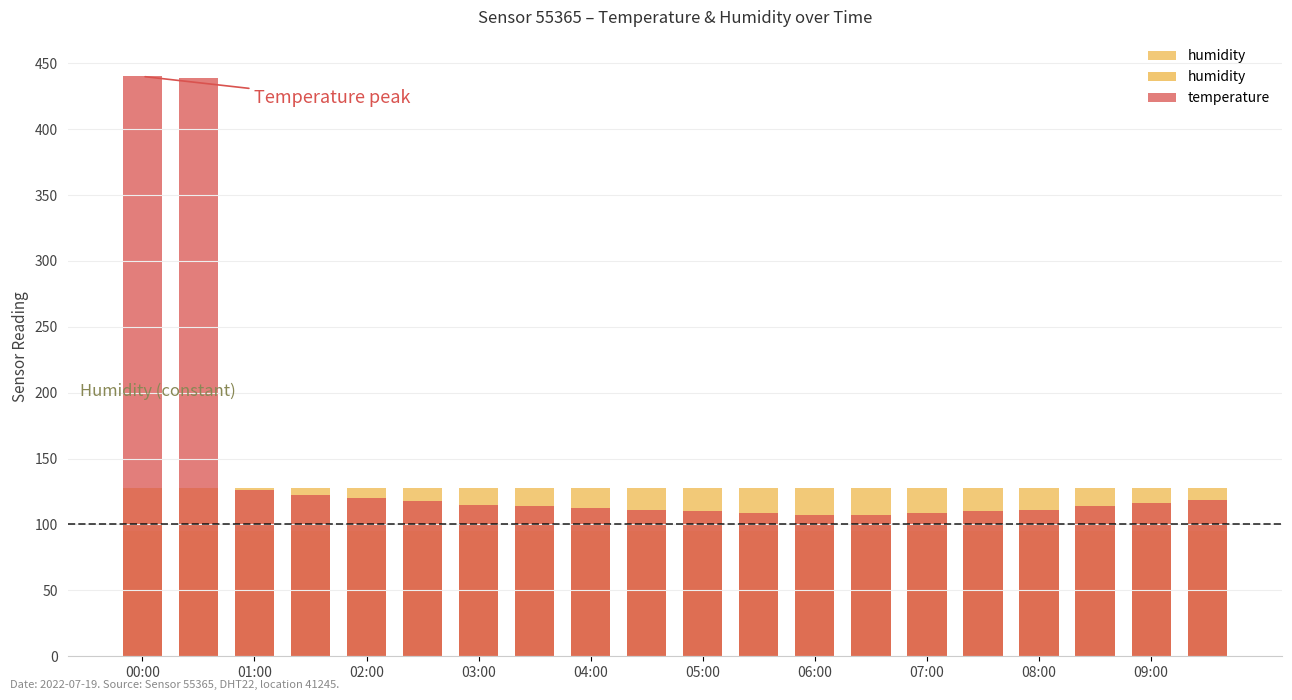

What position from the left is 03:00?

7